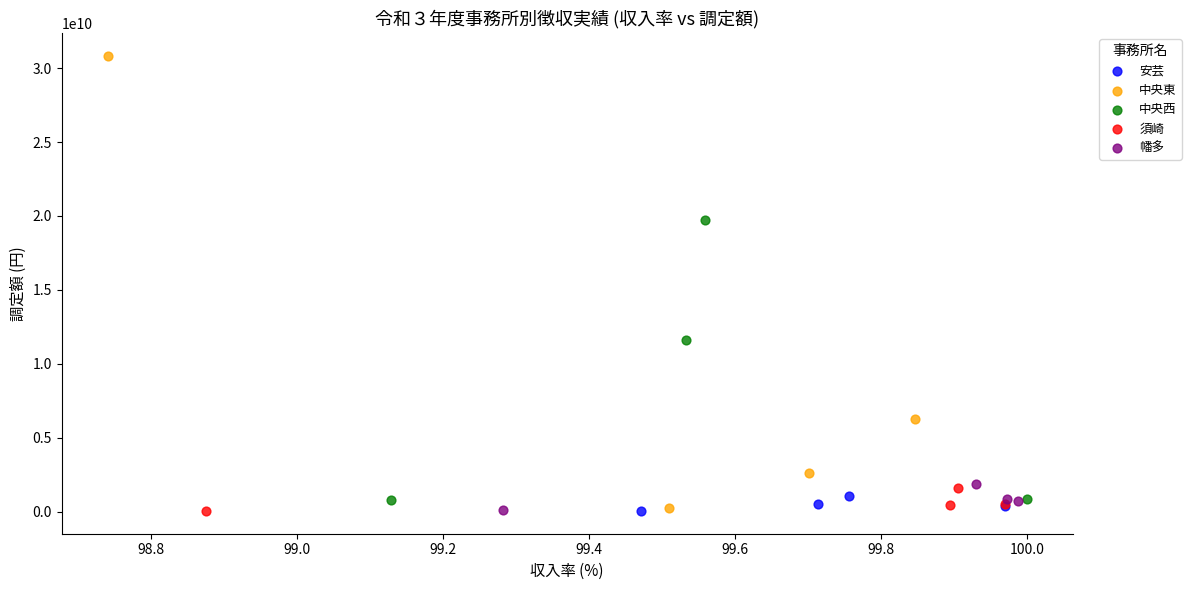

What are all the series names shown in the legend?

安芸, 中央東, 中央西, 須崎, 幡多